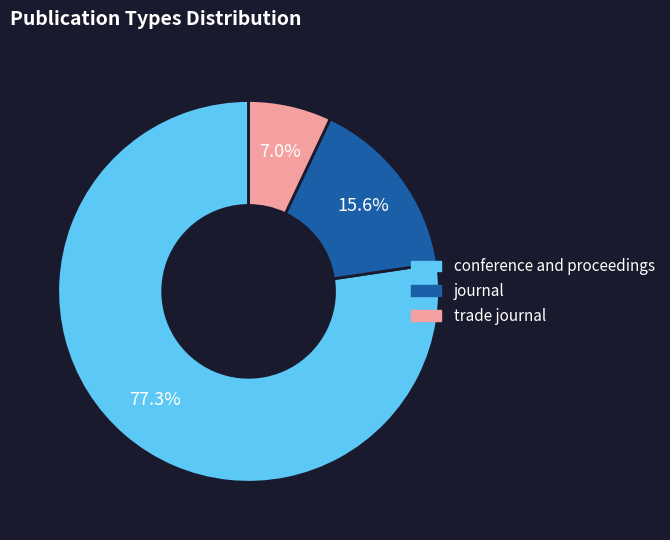

True or false: conference and proceedings accounts for 92% of the total.

False